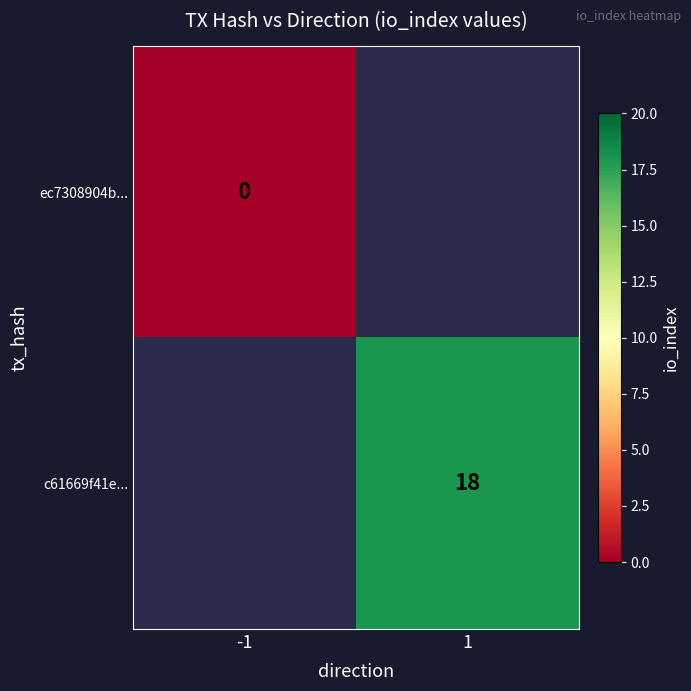

Is it true that c61669f41e... equals 18 at 1?

True